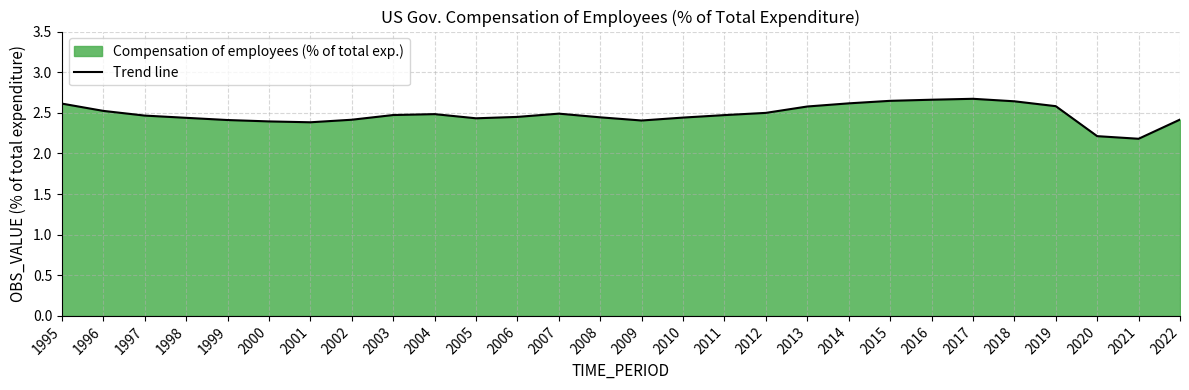

At which category does the data reach its first local valley?

2001